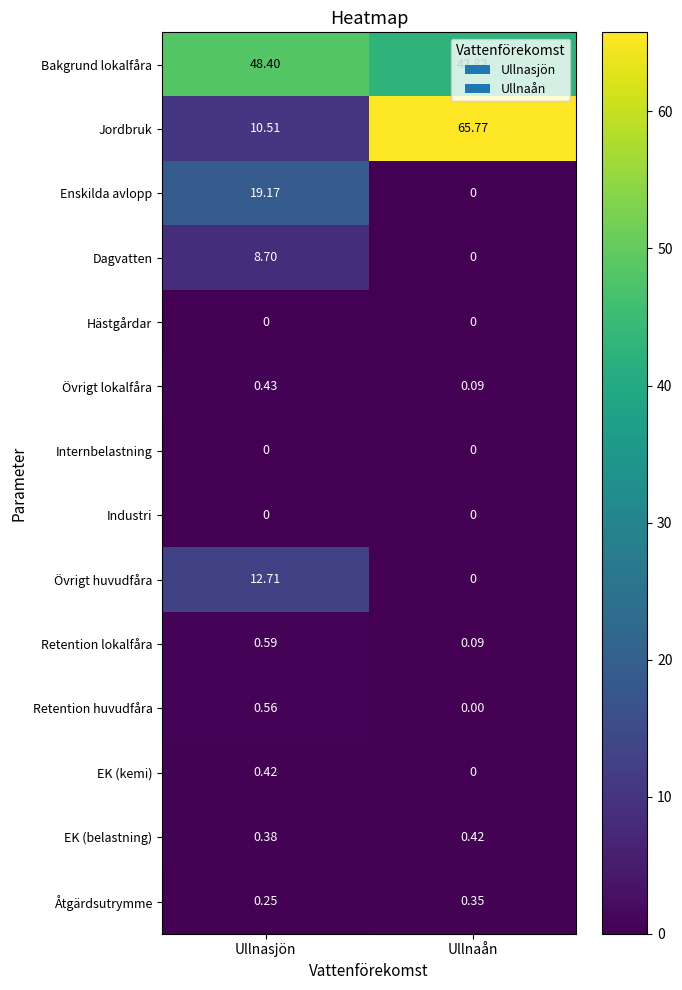

Is the value of Internbelastning at Ullnasjön greater than the value of Övrigt lokalfåra at Ullnasjön?

No